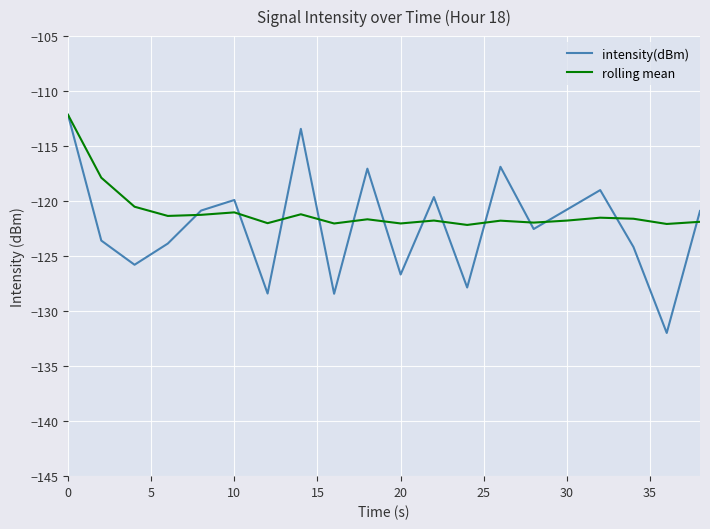

In rolling mean, how many points are lower than both neighbors (excluding endpoints)?

7